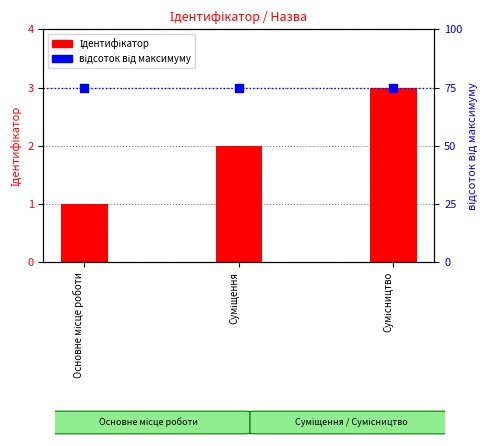

Is the value of Ідентифікатор at Основне місце роботи greater than the value of відсоток від максимуму at Основне місце роботи?

No